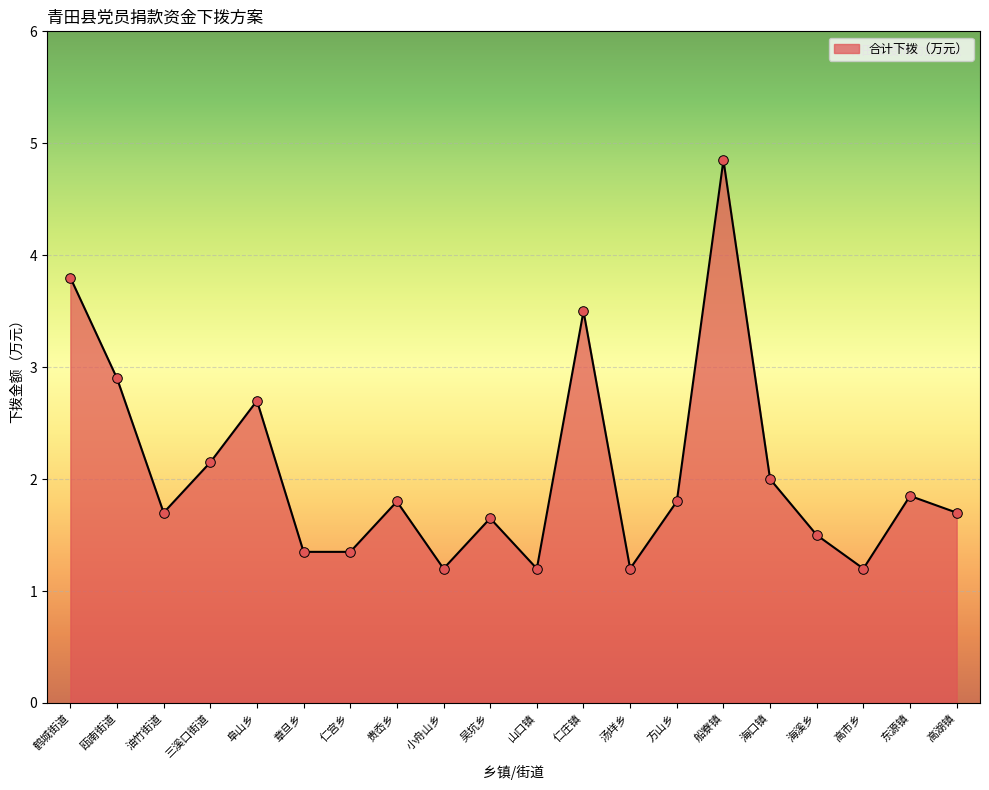

Approximately how many times larger is the value at 船寮镇 compared to 东源镇?

2.6